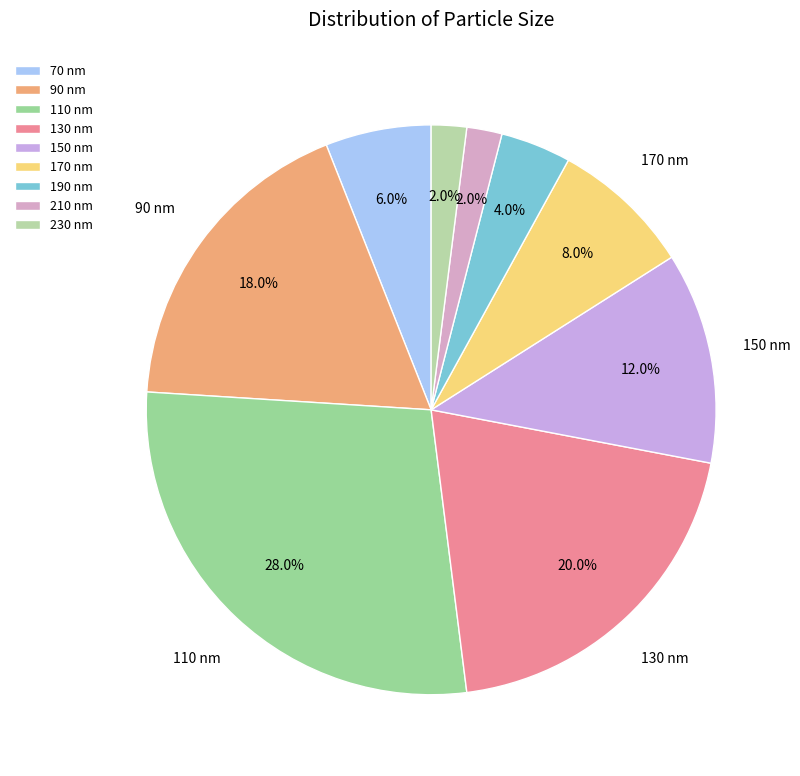

To the nearest percent, what is the combined percentage of 190 and 90?

22%